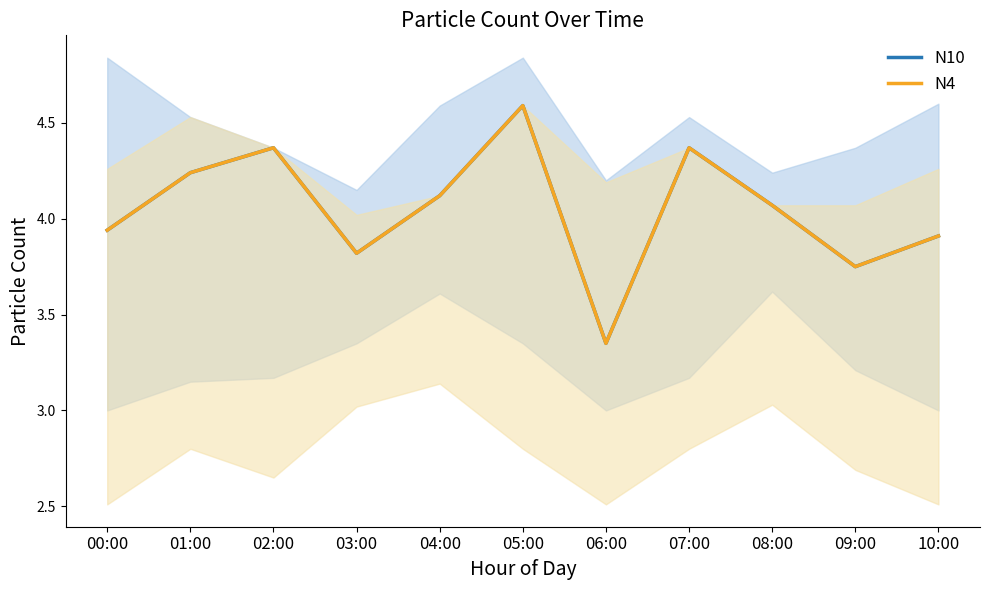

How many lines are shown in the chart?

2